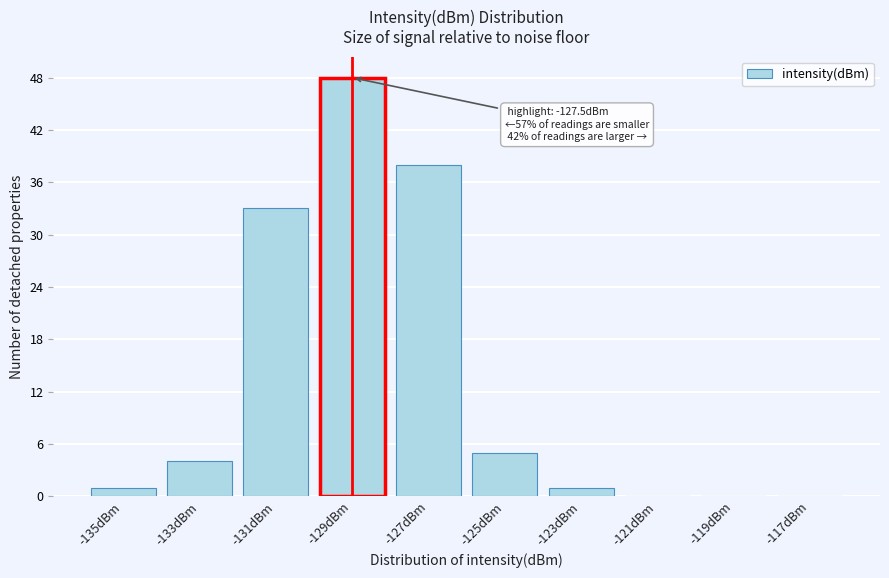

Reading right to left, extract all data points from this chart.

-117dBm=0	-119dBm=0	-121dBm=0	-123dBm=1	-125dBm=5	-127dBm=38	-129dBm=48	-131dBm=33	-133dBm=4	-135dBm=1